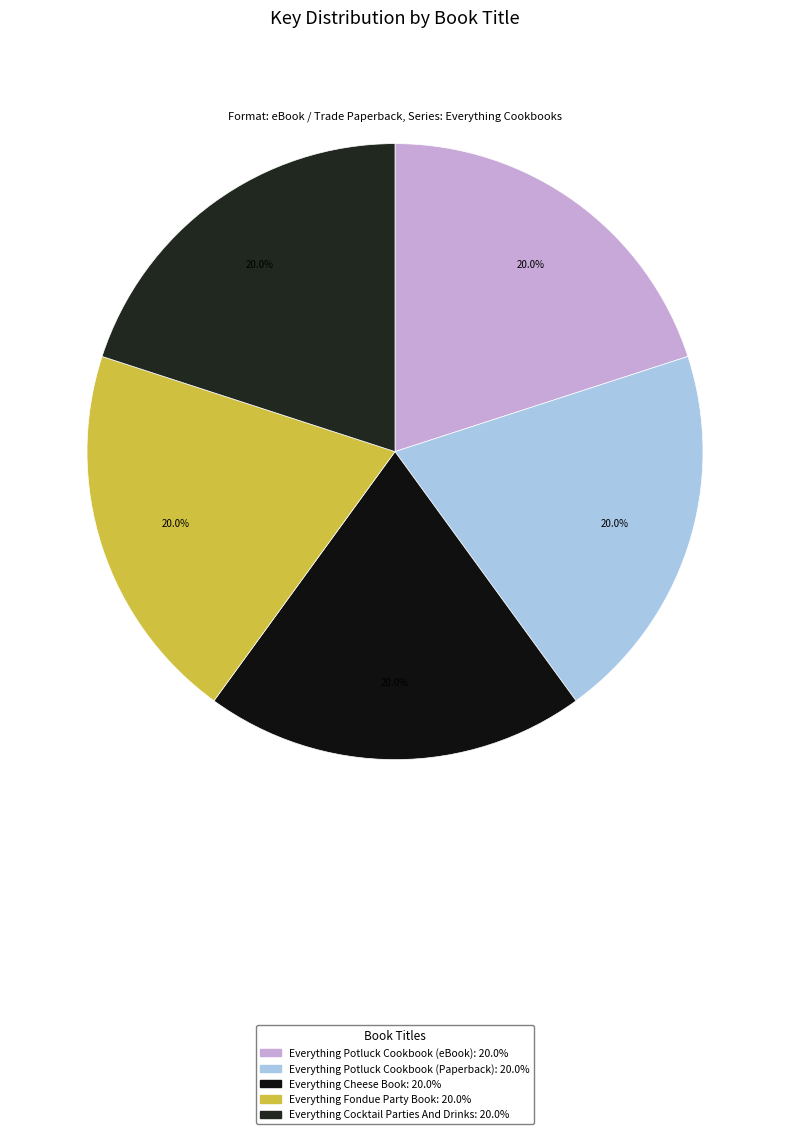

Is the sum of Everything Cocktail Parties And Drinks and Everything Potluck Cookbook (eBook) greater than half?

No